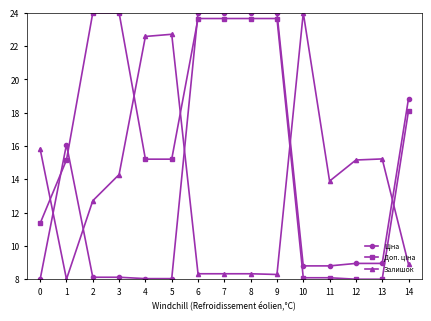

At which category does Залишок reach its first local valley?

1